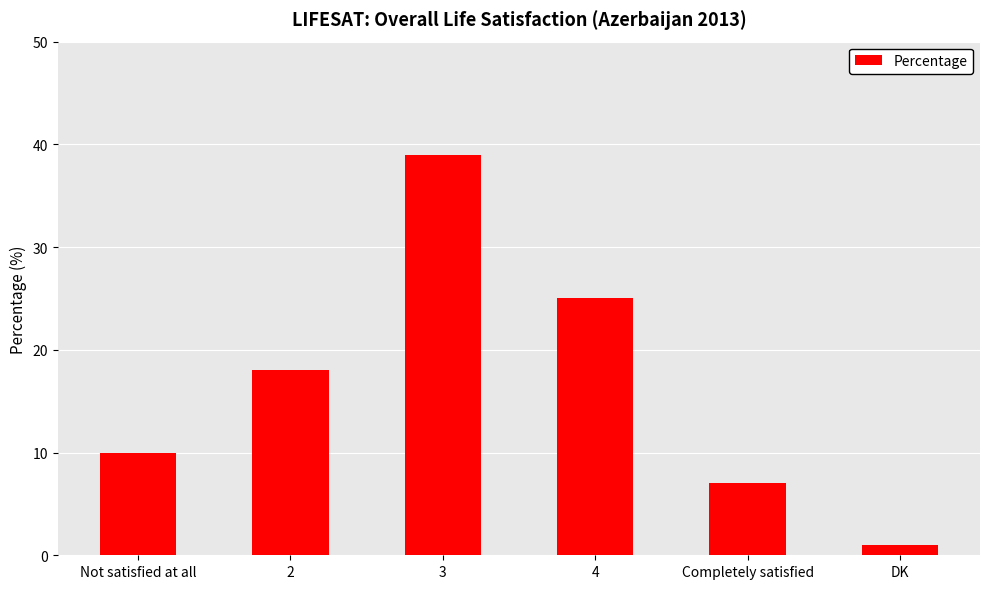

What is the average value?

17